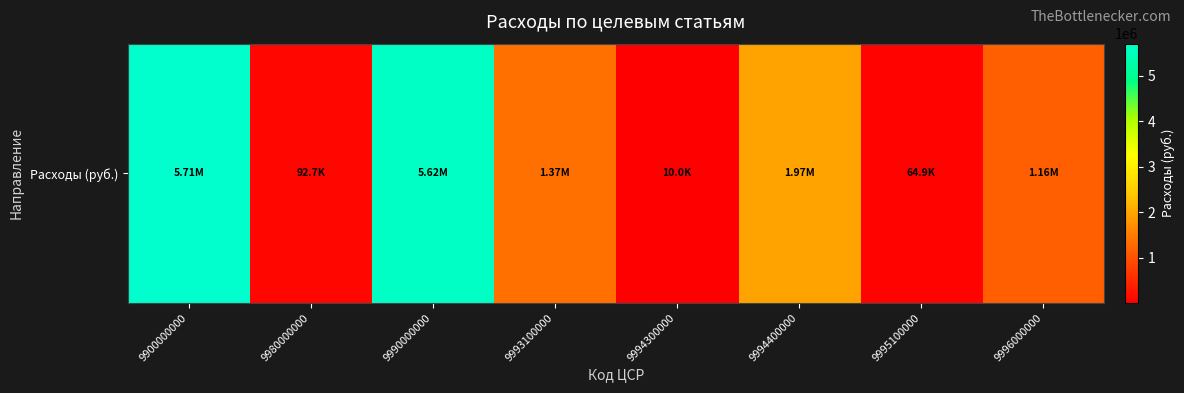

What value does the data have at 9980000000?

92700